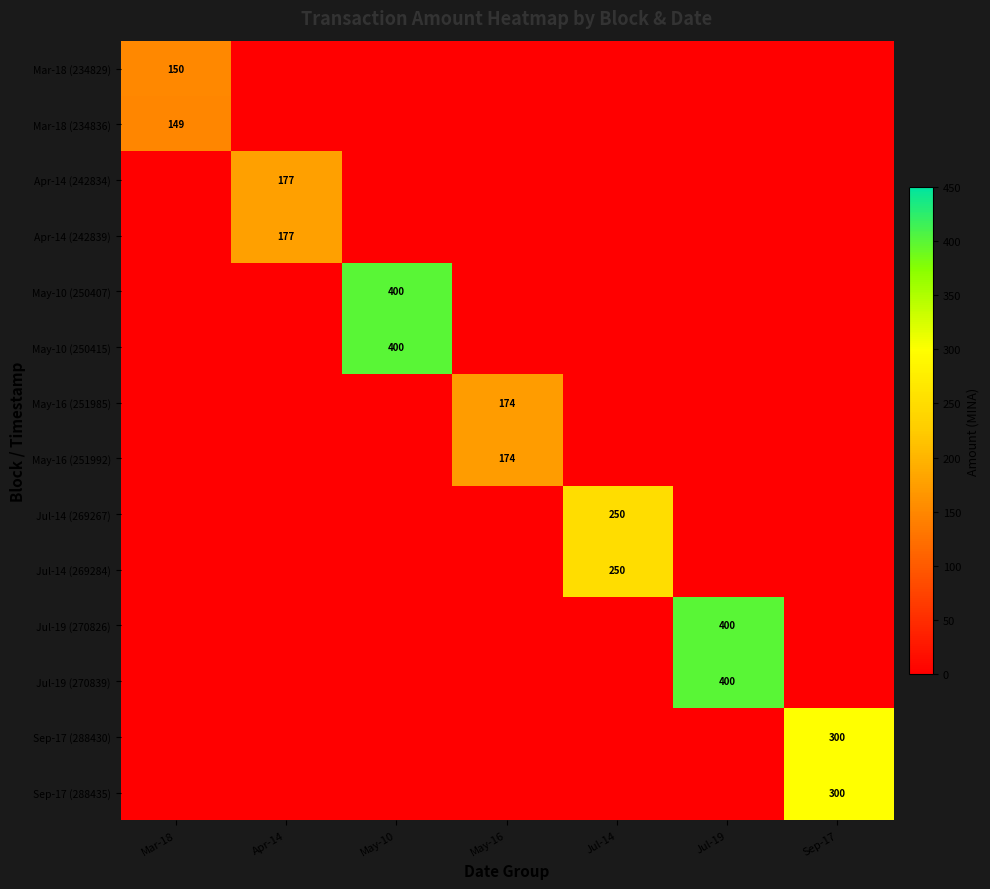

Between May-10 and May-16, which series saw the biggest shift?

May-10 (250407)